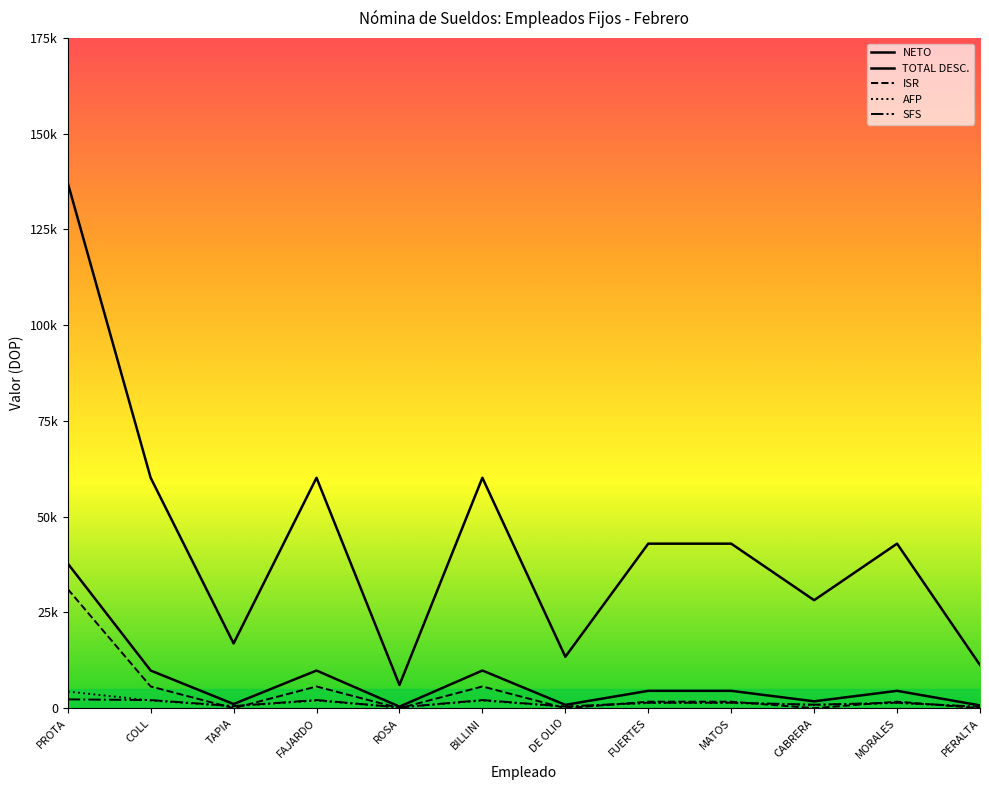

True or false: ISR and TOTAL DESC. intersect in this chart.

False